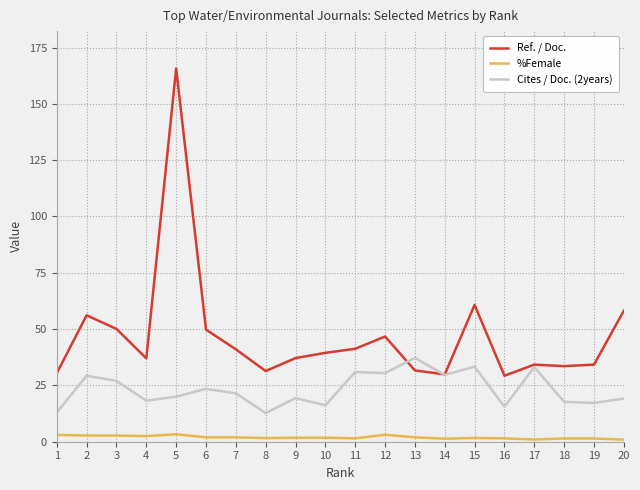

What is the average value of the Cites / Doc. (2years) series?

23.3